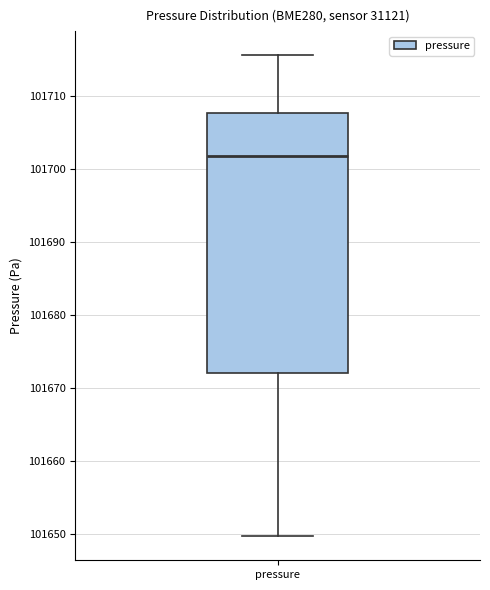

Transcribe this box plot: give where the median line is, the range the box spans, and where the two whiskers end, as read against the y-axis. The values are not printed on the chart, so give them approximately, as read against the axis.

median 101702, box 101672 to 101708, whiskers 101650 to 101716